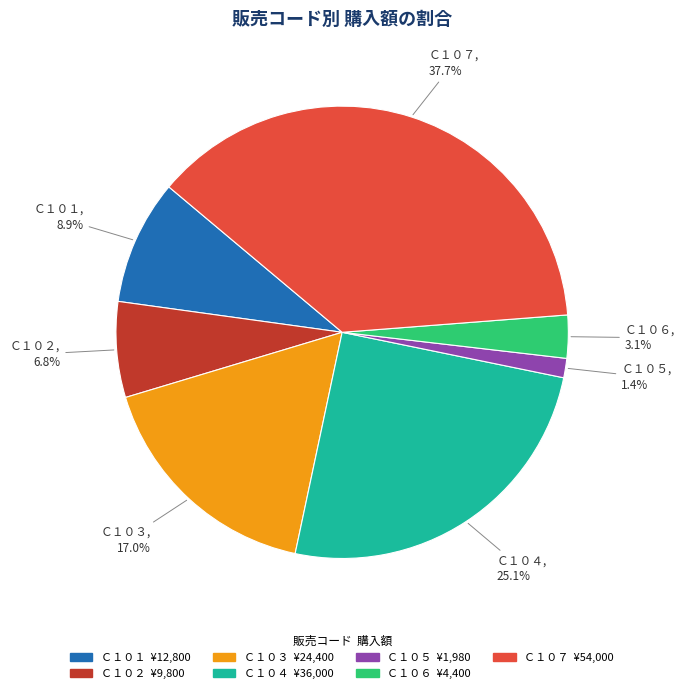

How many slices are in this pie chart?

7